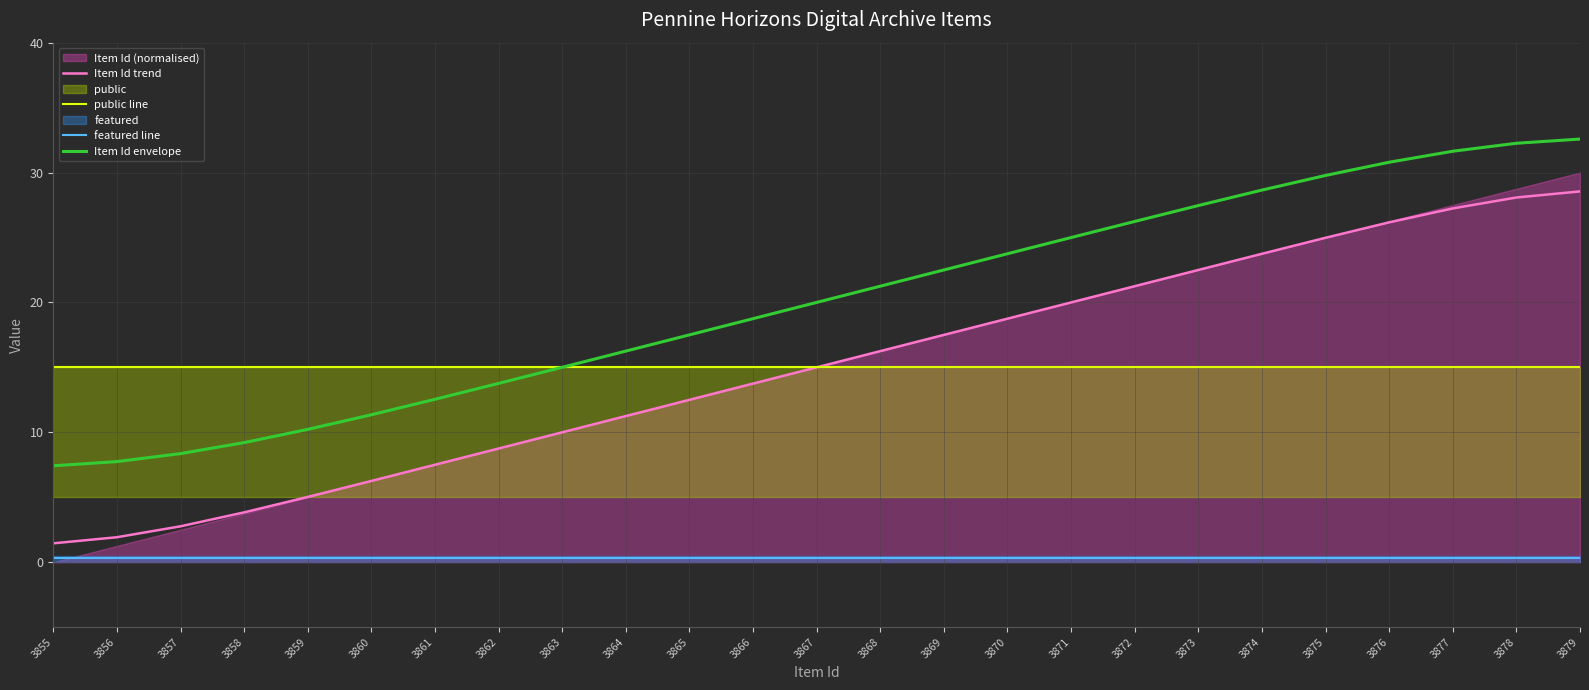

Which category has the highest value across all series?

3879